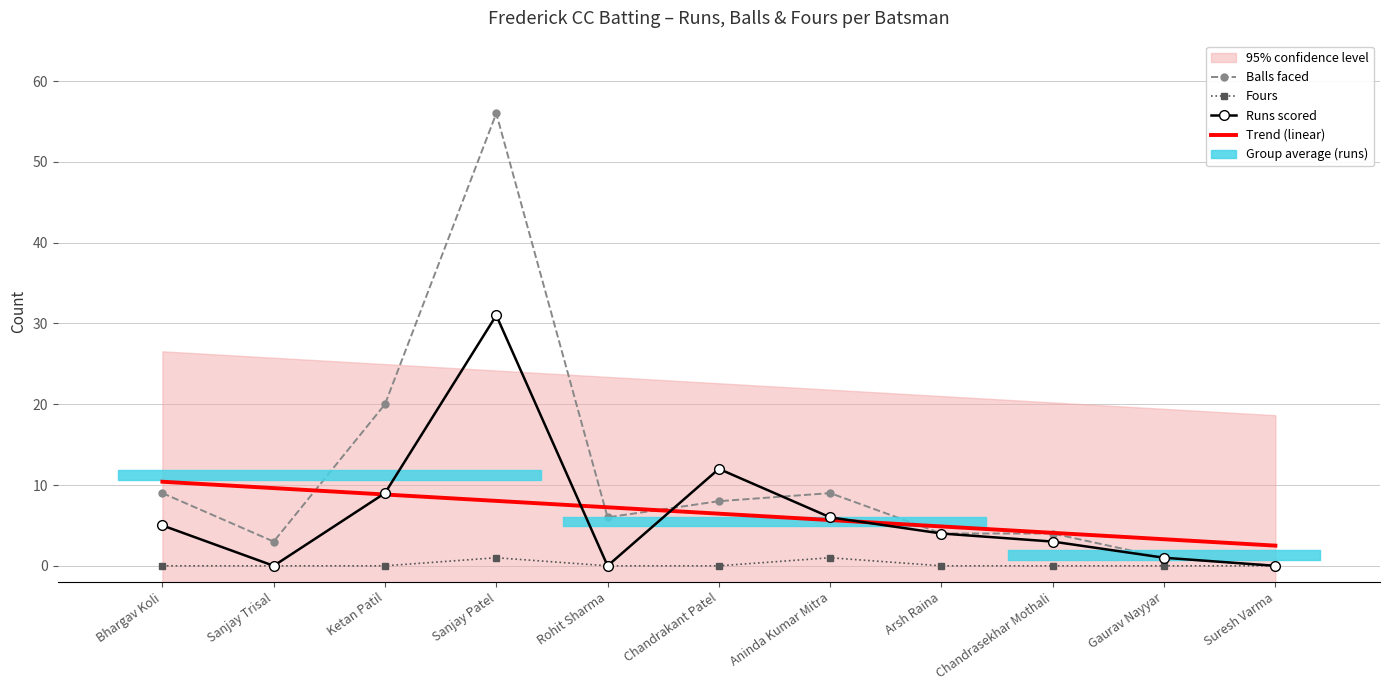

Where is the first local maximum for Balls faced?

Sanjay Patel